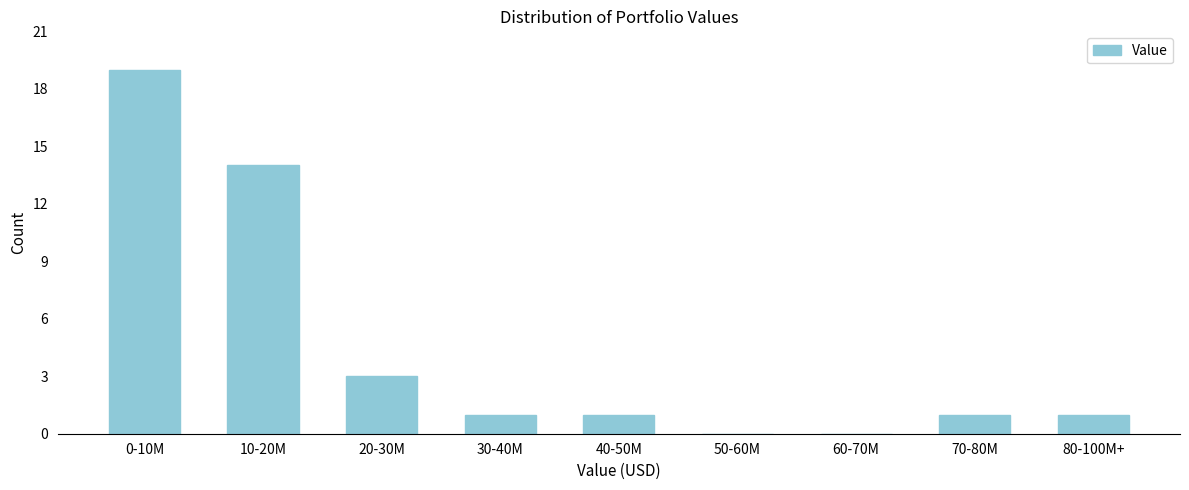

Reading left to right, list all the values displayed in this chart.

0-10M=19	10-20M=14	20-30M=3	30-40M=1	40-50M=1	50-60M=0	60-70M=0	70-80M=1	80-100M+=1